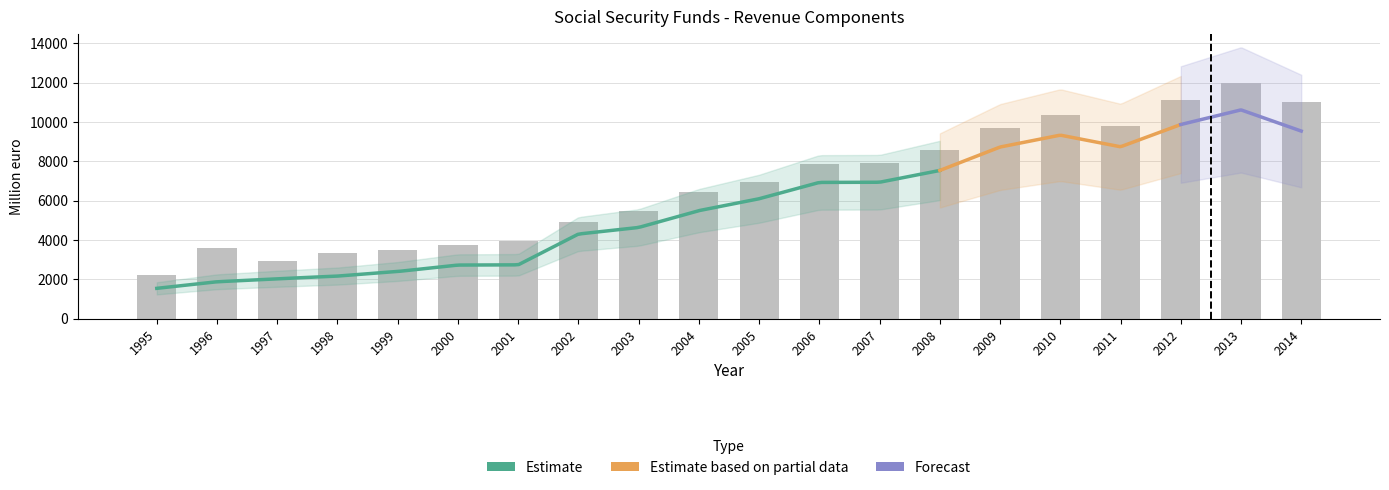

How many groups of bars are there?

20